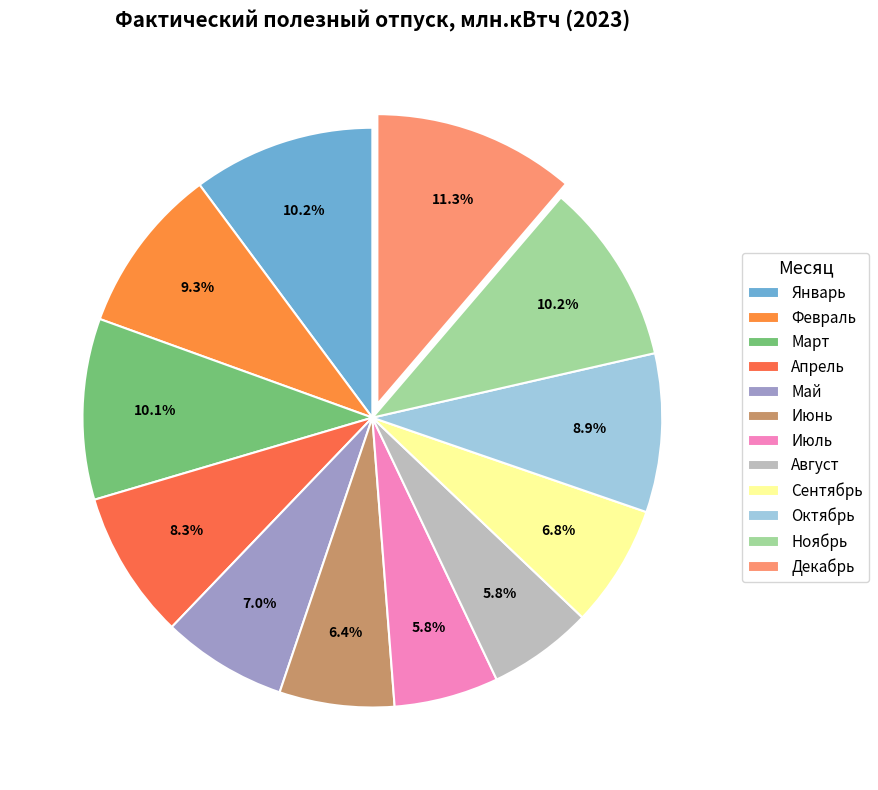

How many segments does this pie chart have?

12